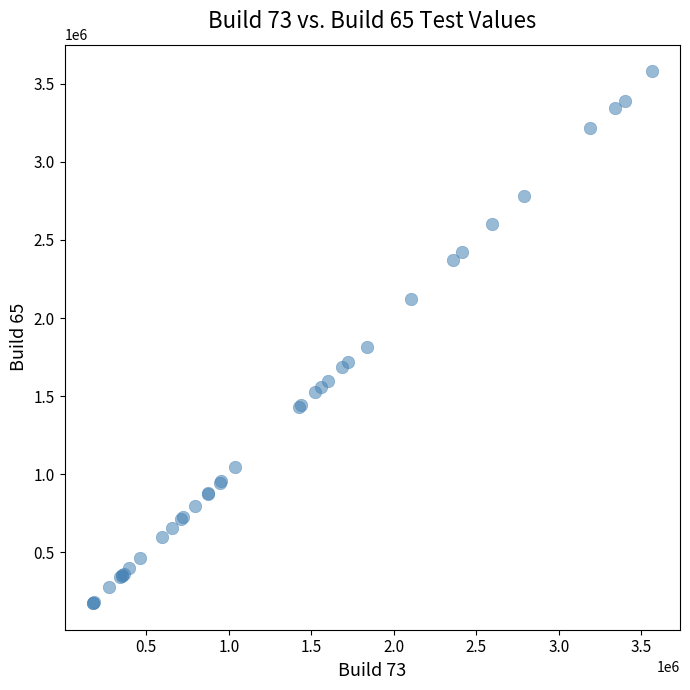

What Y value in the scatter plot is closest to 1877312?

1813101.5